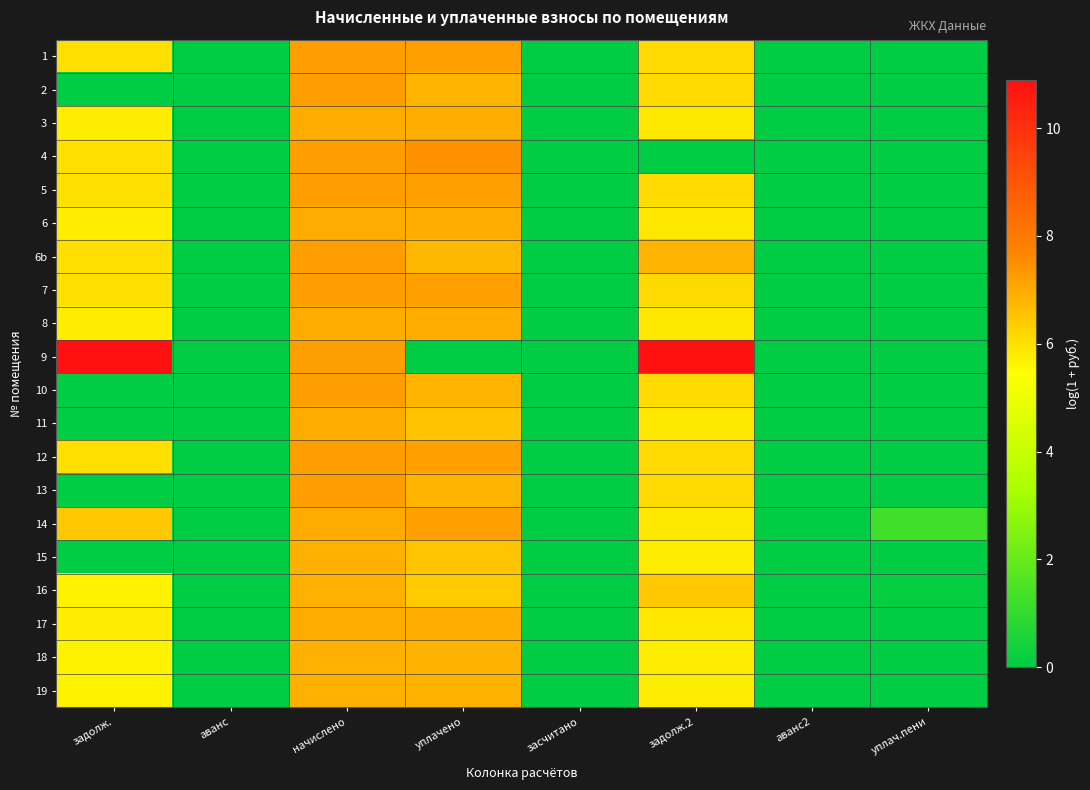

At which category is the sum across all series the highest?

начислено